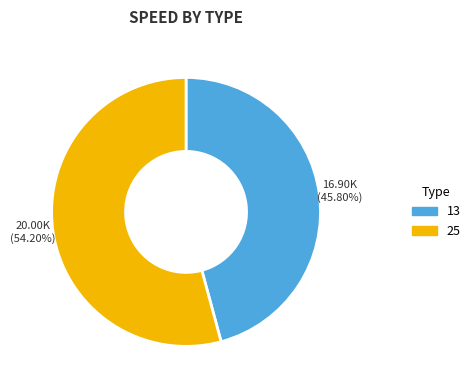

How many segments does this pie chart have?

2